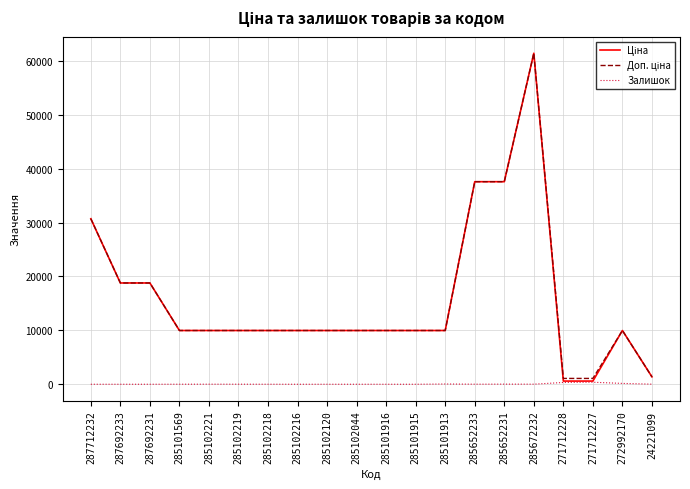

What is the maximum value shown in the chart?

61434.3